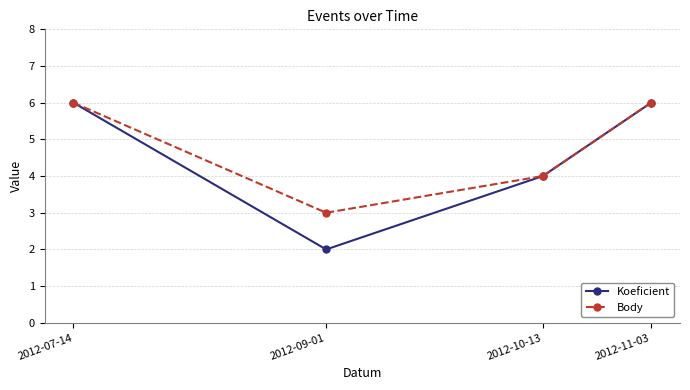

Which series changed the most between 2012-09-01 and 2012-10-13?

Koeficient